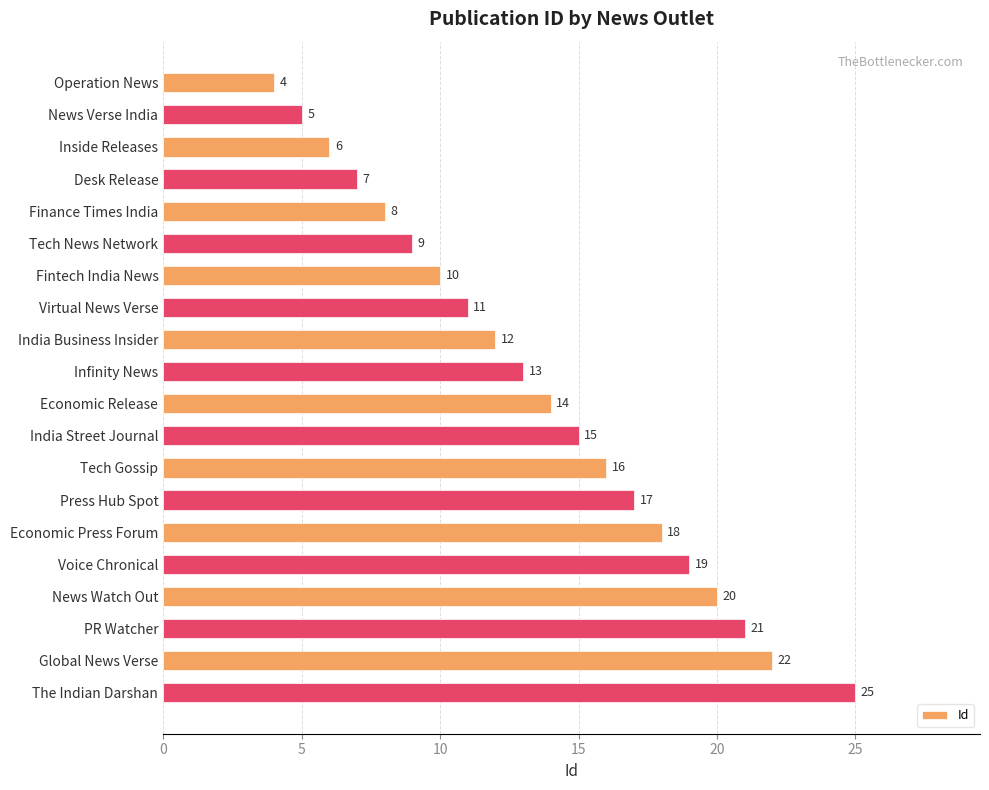

What is the ratio of the value at Press Hub Spot to the value at Inside Releases?

2.8